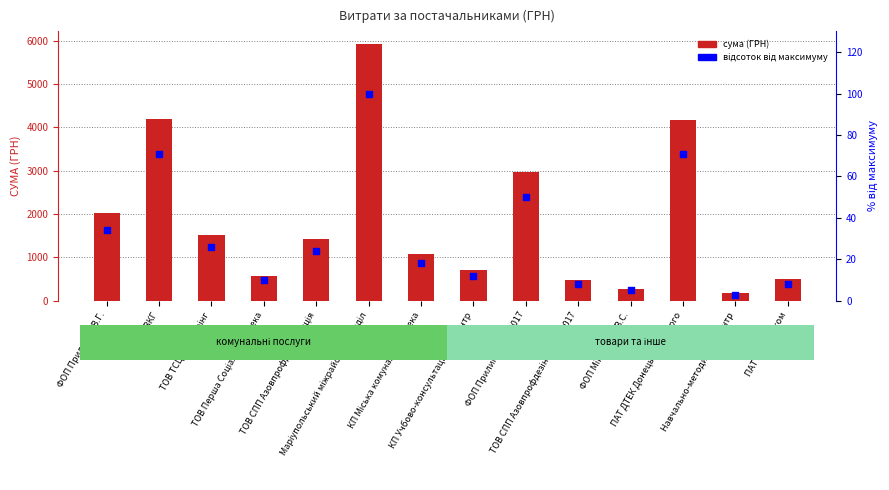

Which series has the widest spread of Y values?

сума (ГРН)